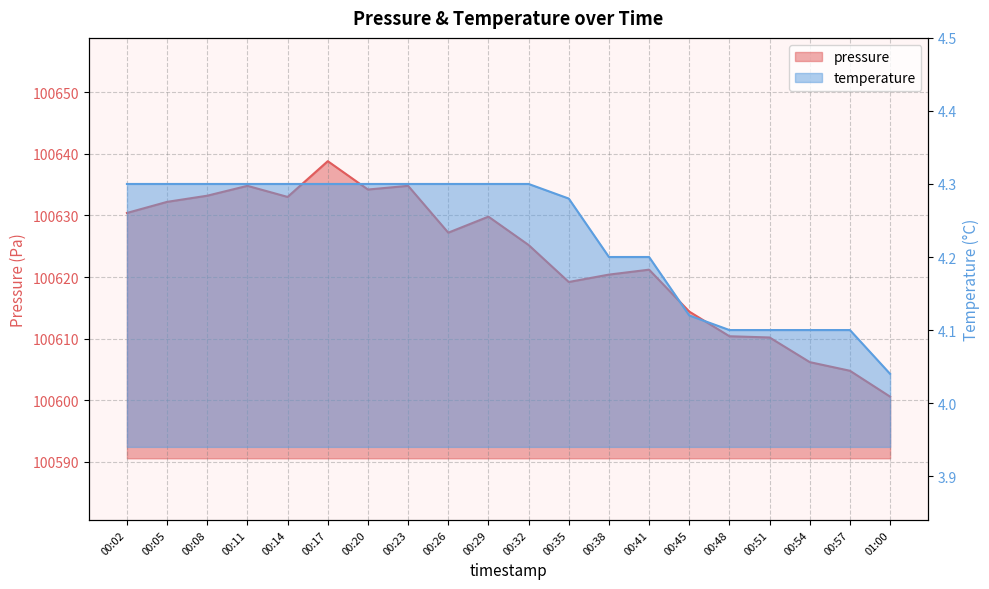

What is the difference between the second highest and second lowest values in the temperature series?

0.2